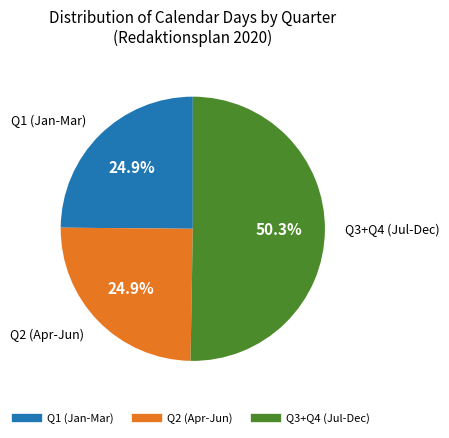

Count the number of slices in the pie.

3